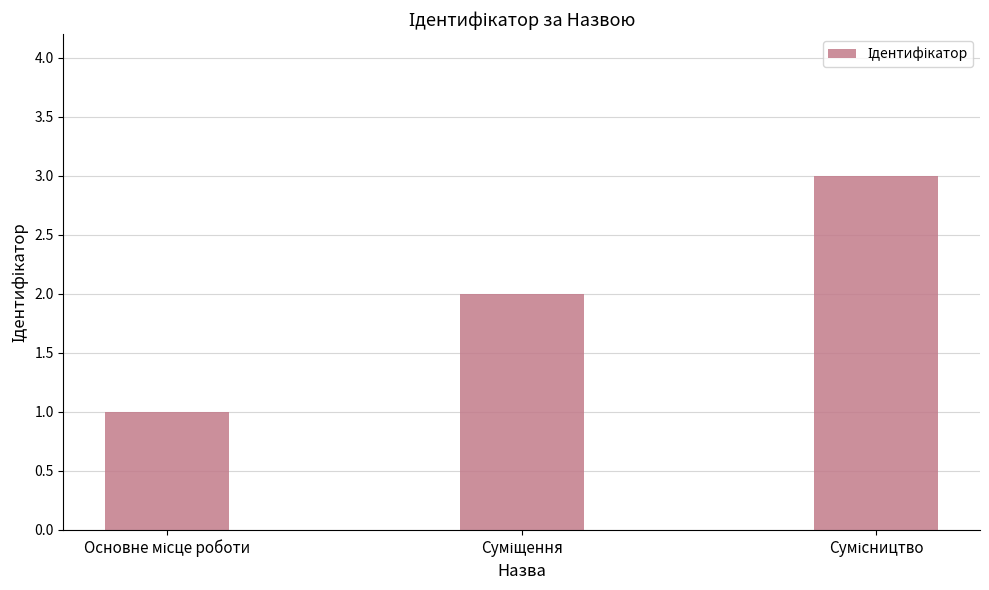

Does the chart contain any negative values?

No